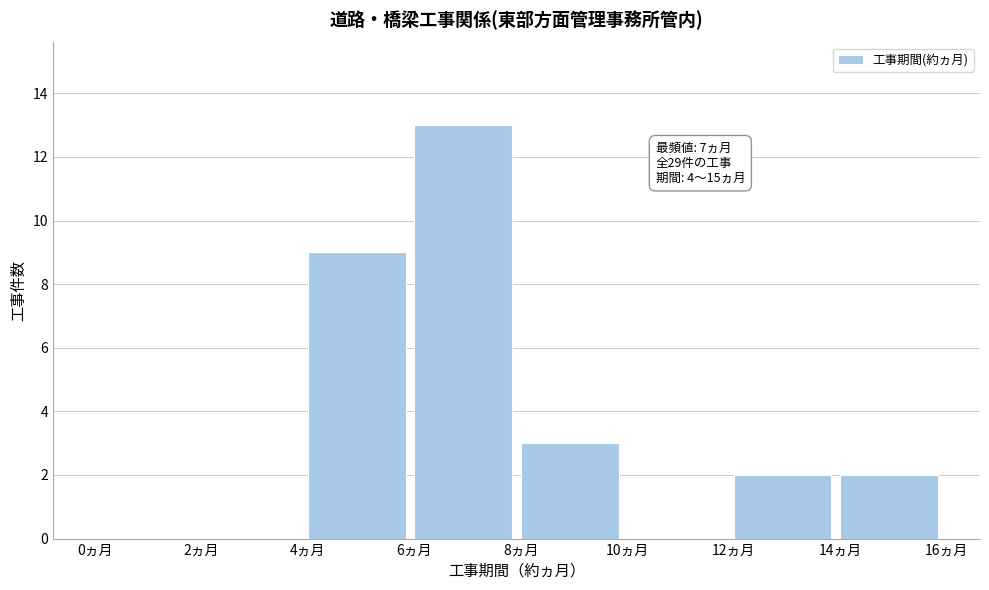

Which range on the x-axis has the tallest bar?

6 to 8